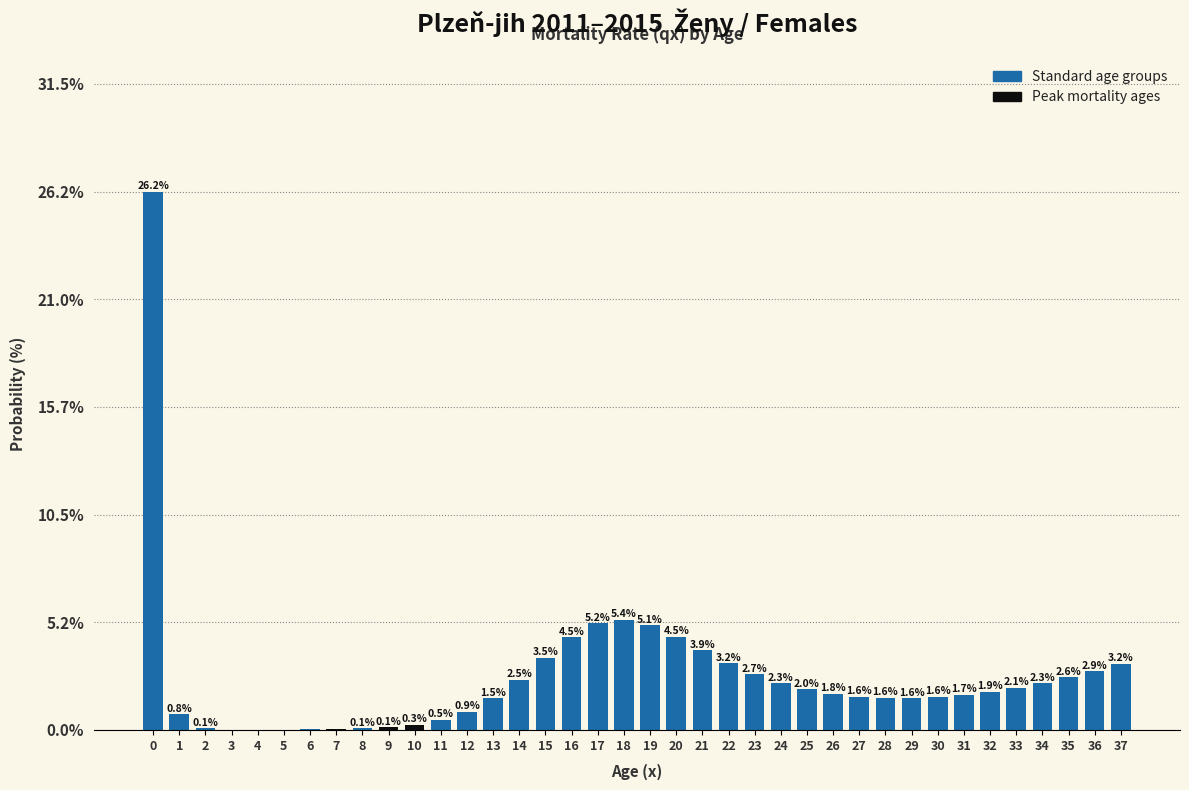

At which label is the value closest to 13?

18